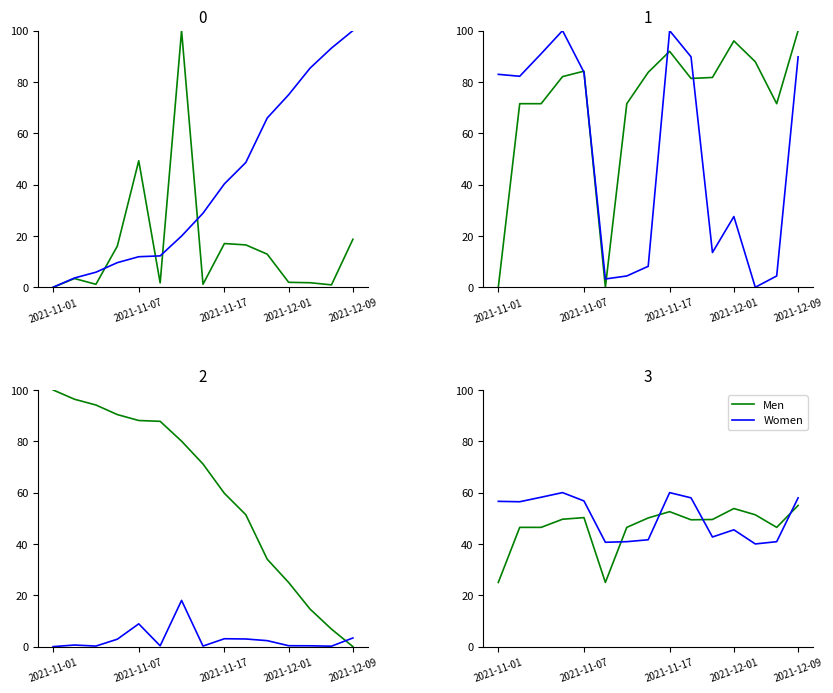

Which has a higher value, 10 or 2021-12-01?

2021-12-01